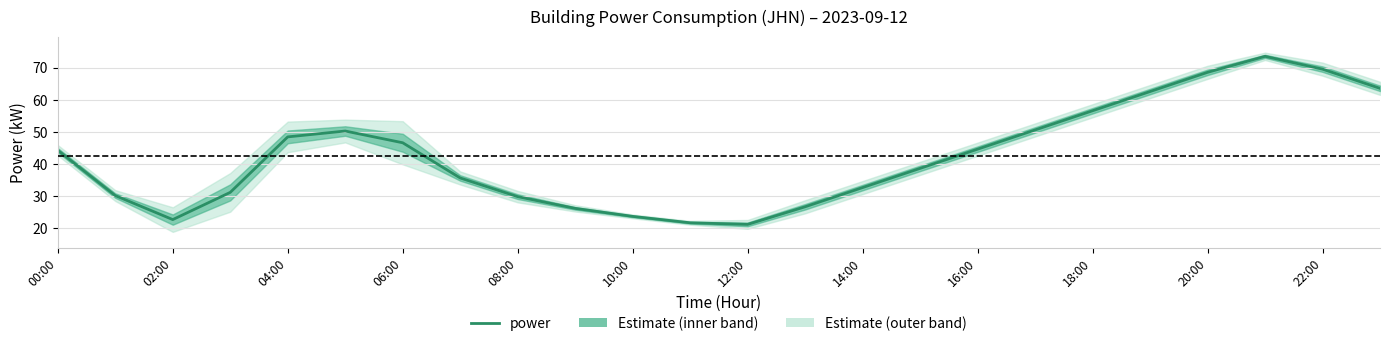

At which category does the chart reach its minimum across all series?

12:00